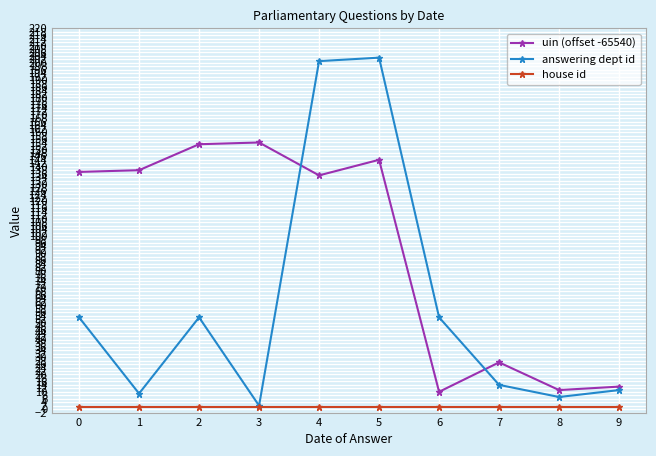

List the series in order of their overall mean, lowest first.

house id, answering dept id, uin (offset -65540)